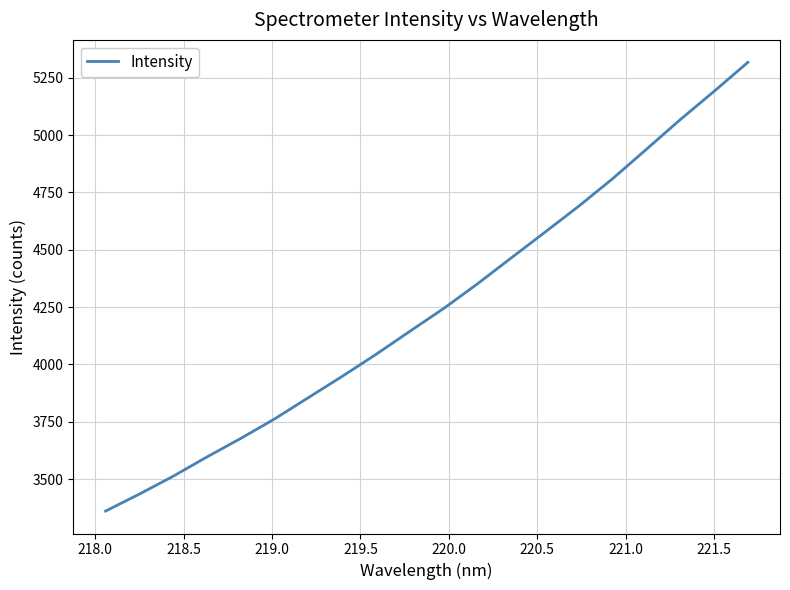

Count the number of data series in this chart.

1